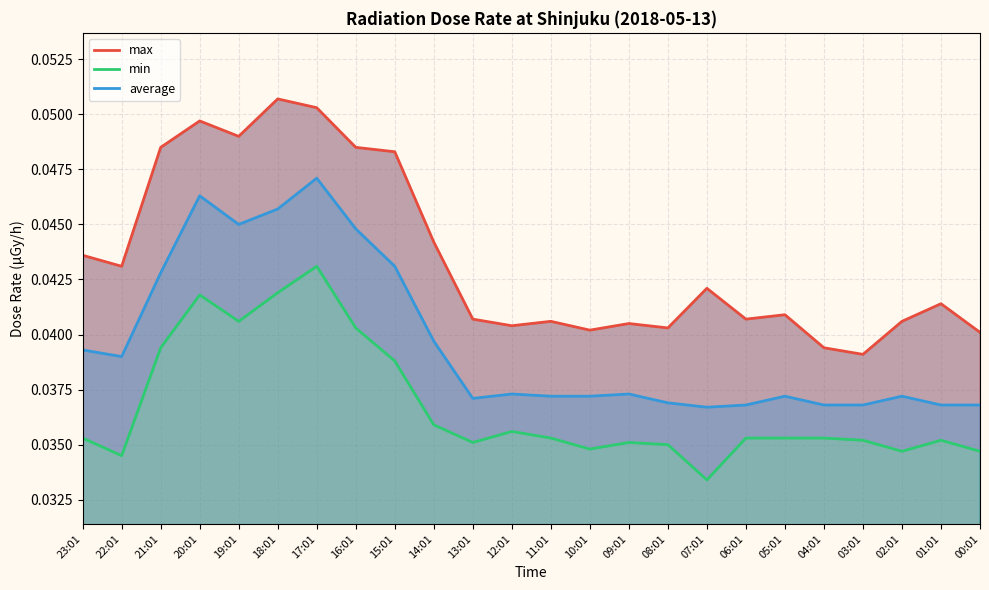

Rank the series at 16:01 from highest to lowest value.

max, average, min